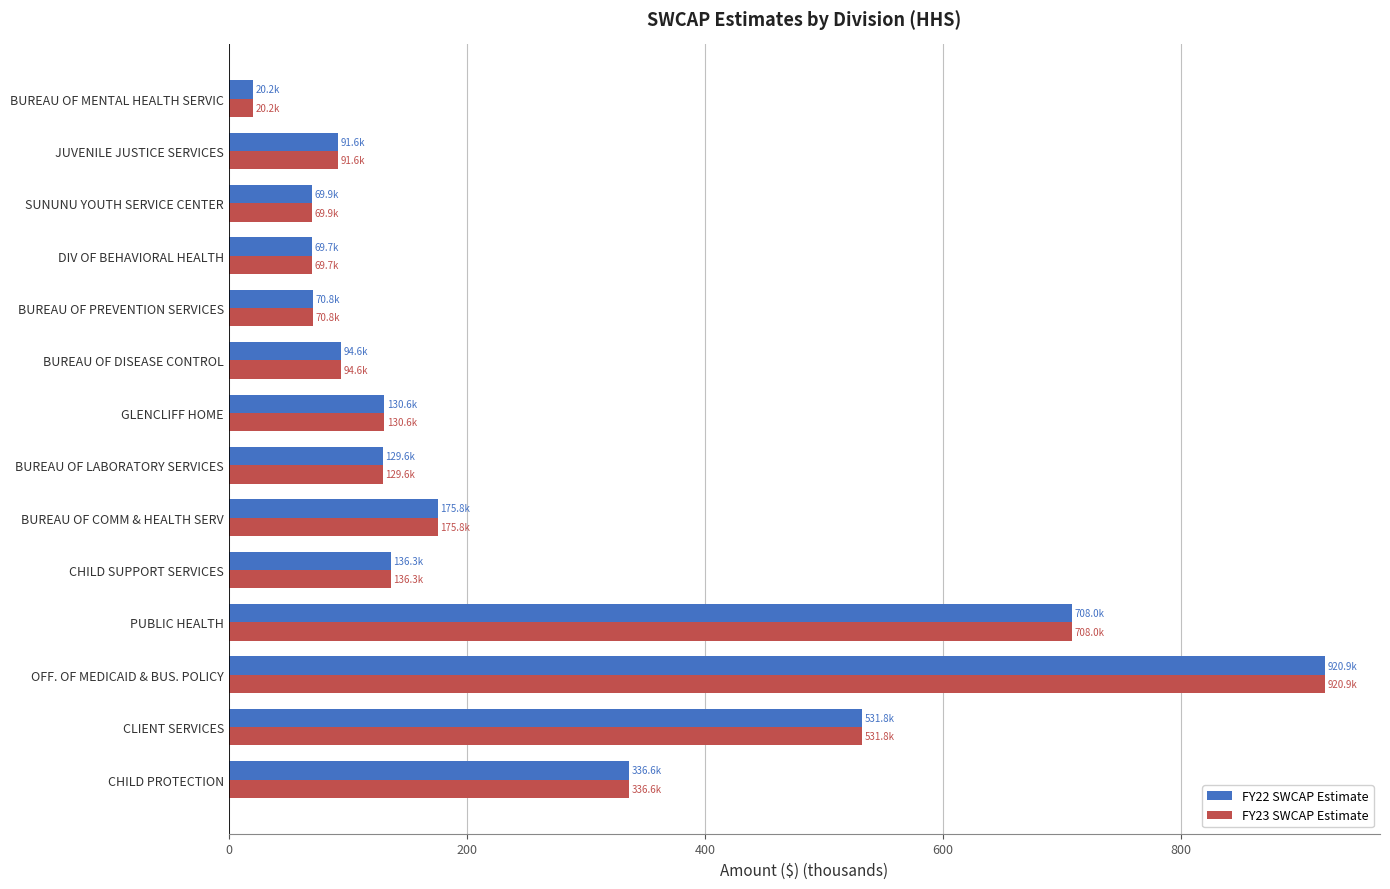

At which category is the sum across all series the highest?

OFF. OF MEDICAID & BUS. POLICY